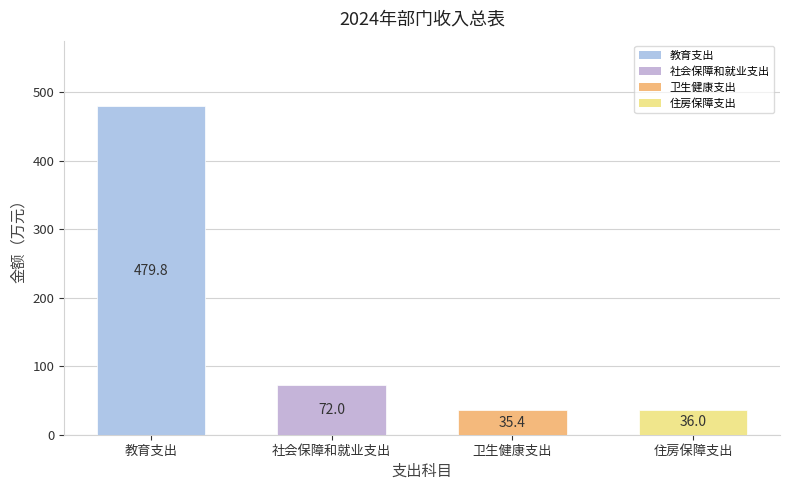

What value does the data have at 住房保障支出?

36.0